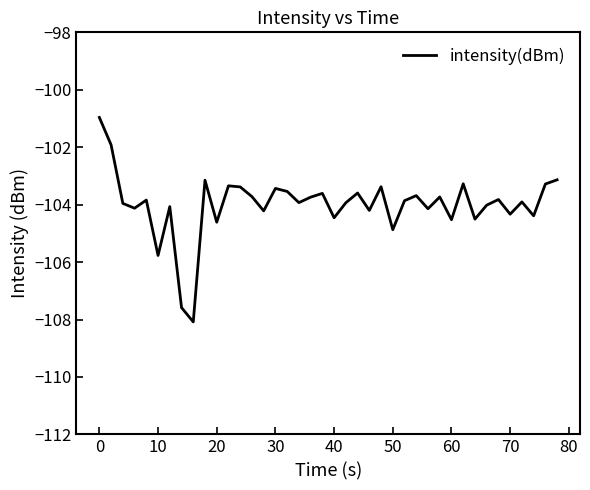

What is the minimum value shown in the chart?

-108.1